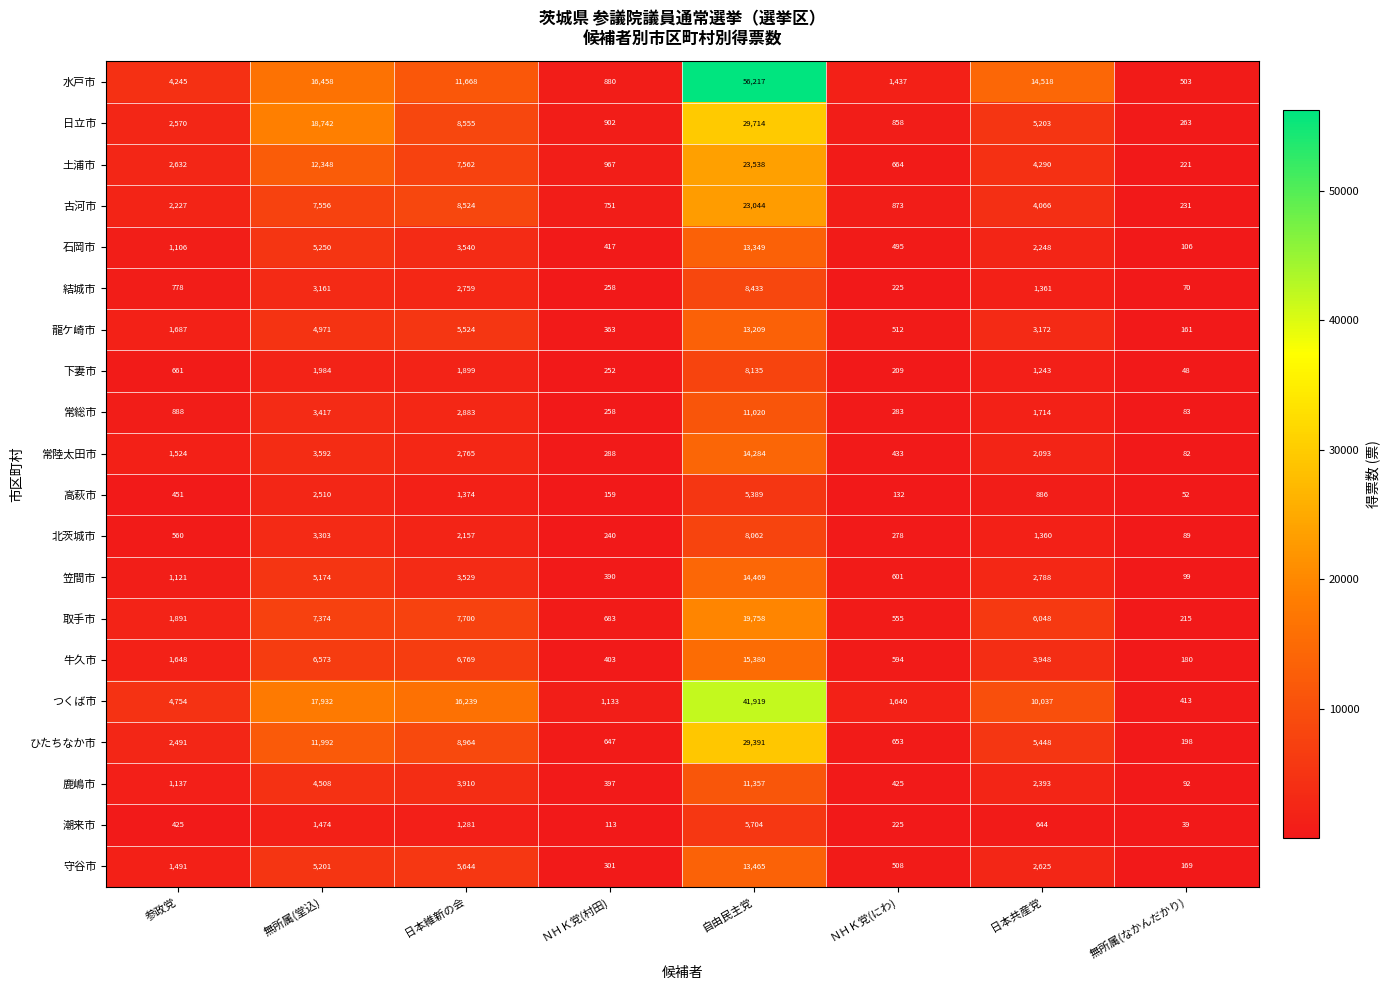

Between 日本共産党 and 無所属(なかんだかり), which series saw the biggest shift?

水戸市